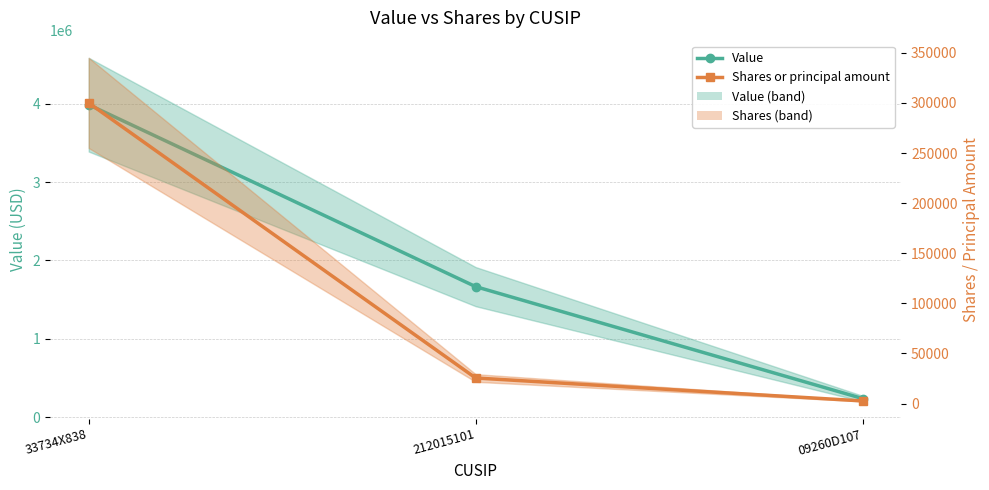

Which series has the largest total across all categories?

Value